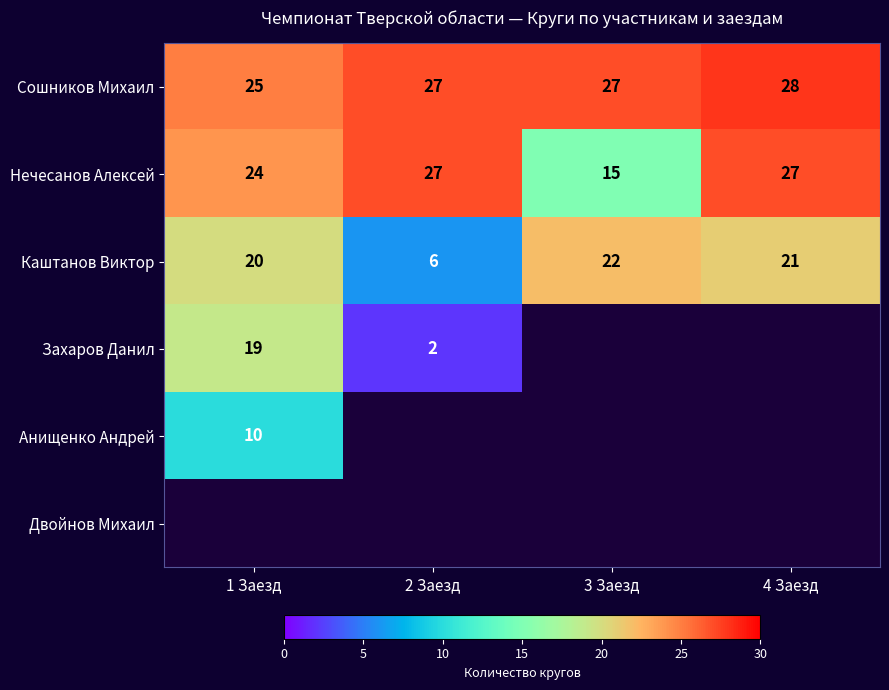

What is the spread (max minus min) of values at 2 Заезд?

25.0